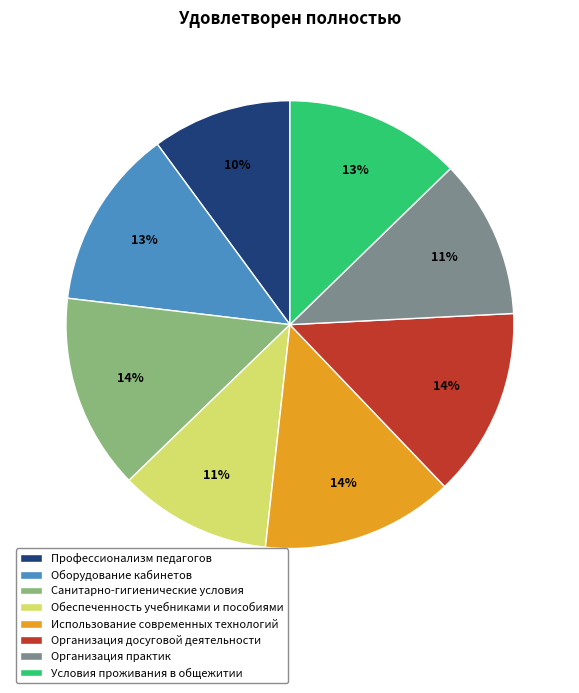

Count the number of slices in the pie.

8